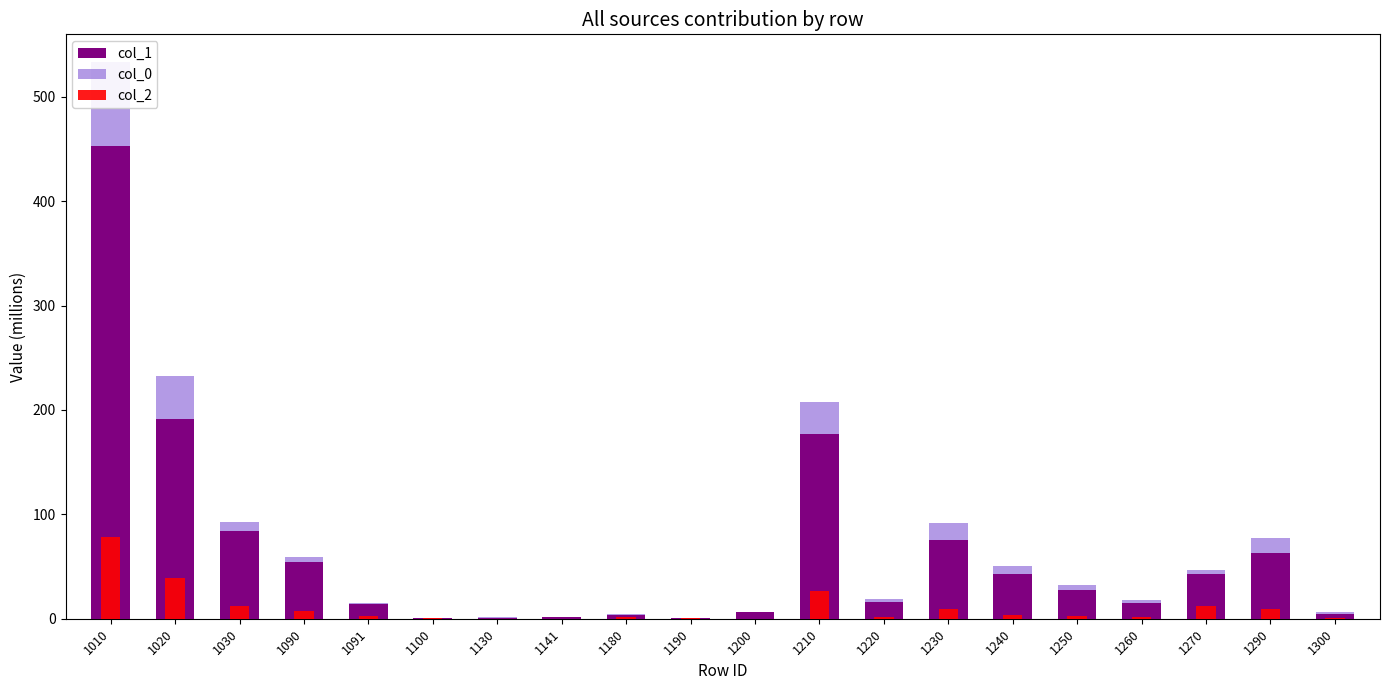

The col_1 series shows 14.8 at 1250. True or false?

False